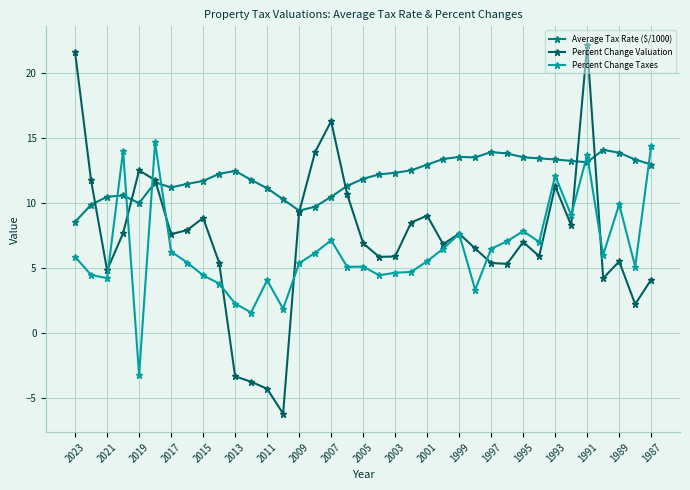

True or false: Average Tax Rate ($/1000) has more than 0 points higher than both neighbors.

True